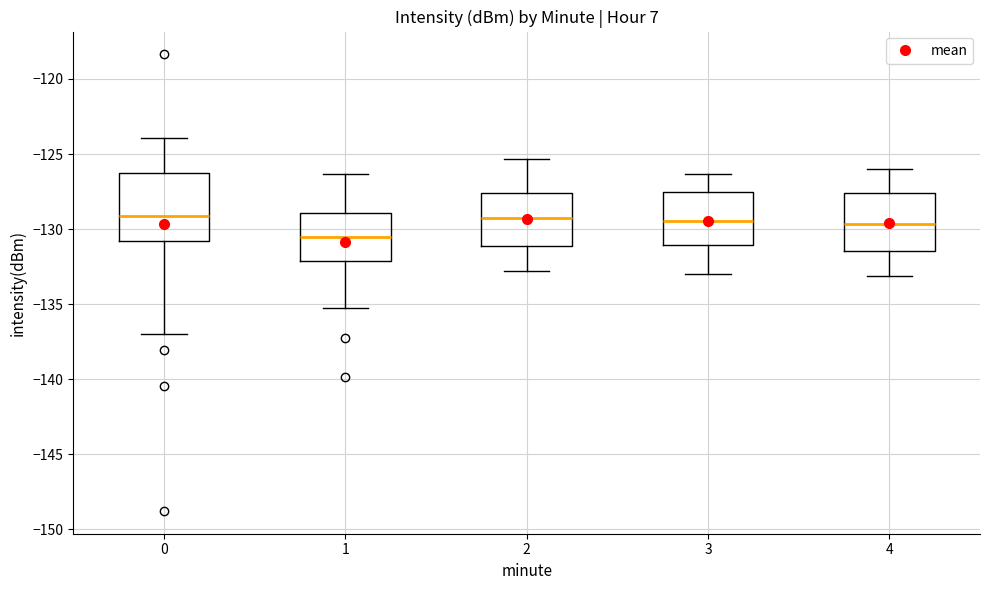

Where is the upper edge of the box at x = 3 on the y-axis? The values are not printed on the chart, so give them approximately, as read against the axis.

-127.5